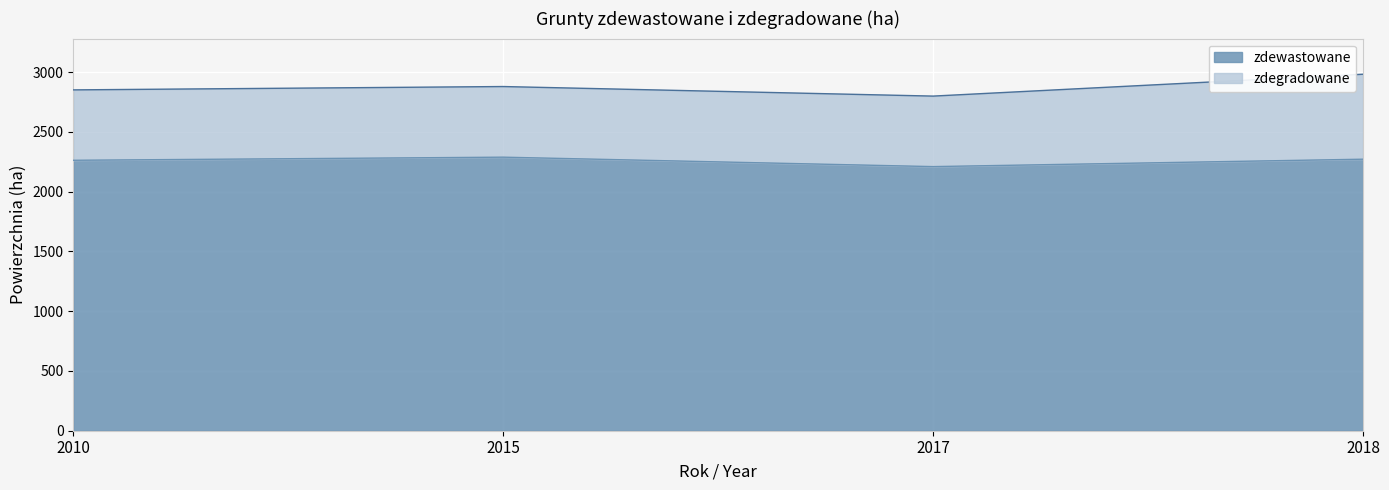

The chart shows a value of 2272 at 2018. True or false?

True